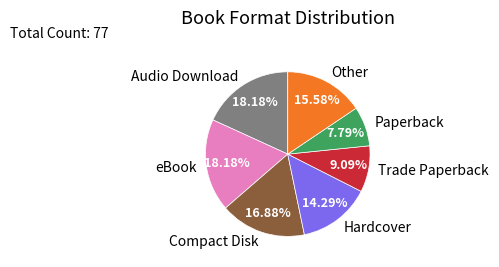

Count the number of slices in the pie.

7